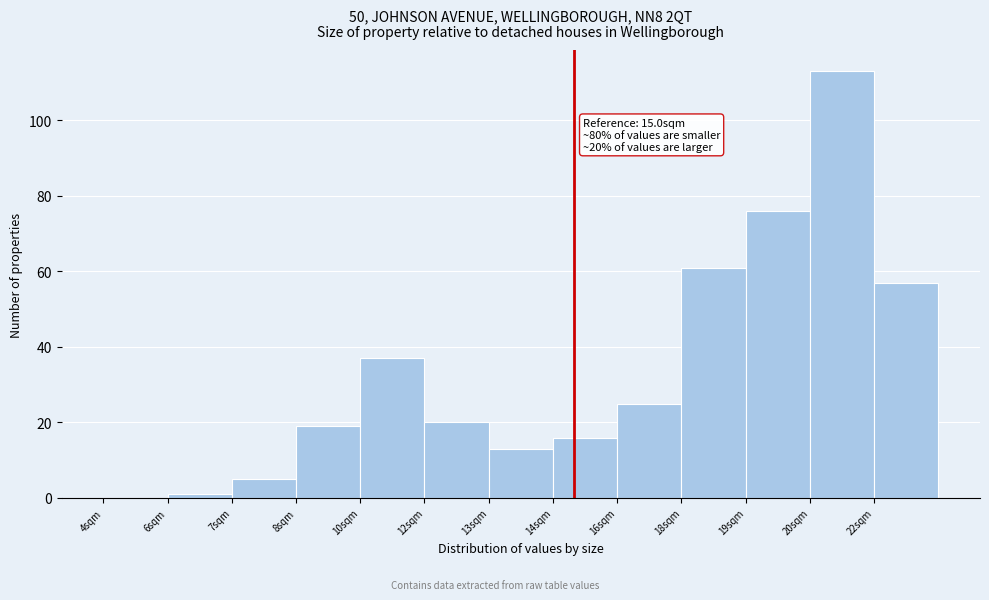

Reading right to left, extract all data points from this chart.

22sqm=57	20sqm=113	19sqm=76	18sqm=61	16sqm=25	14sqm=16	13sqm=13	12sqm=20	10sqm=37	8sqm=19	7sqm=5	6sqm=1	4sqm=0